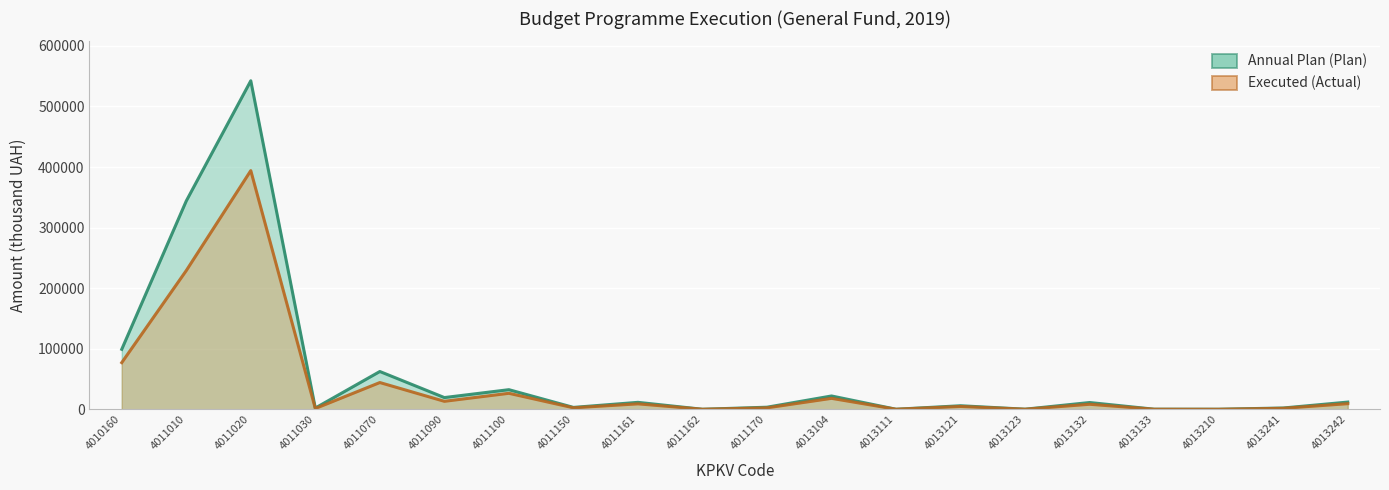

The value of Annual Plan (Plan) at 4013132 is 5169.7. True or false?

False